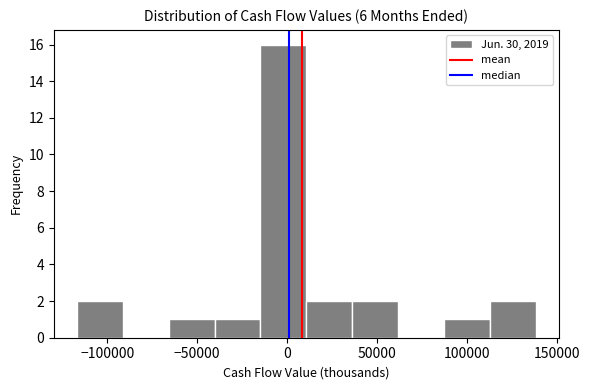

Reading left to right, list every bar in this chart as the range it spans on the x-axis followed by its height. Neither the bar edges nor the heights are printed on the chart, so give them approximately, as read against the axes.

-115000 to -90000: 2
-90000 to -65000: 0
-65000 to -40000: 1
-40000 to -15000: 1
-15000 to 10000: 16
10000 to 35000: 2
35000 to 60000: 2
60000 to 85000: 0
85000 to 115000: 1
115000 to 140000: 2